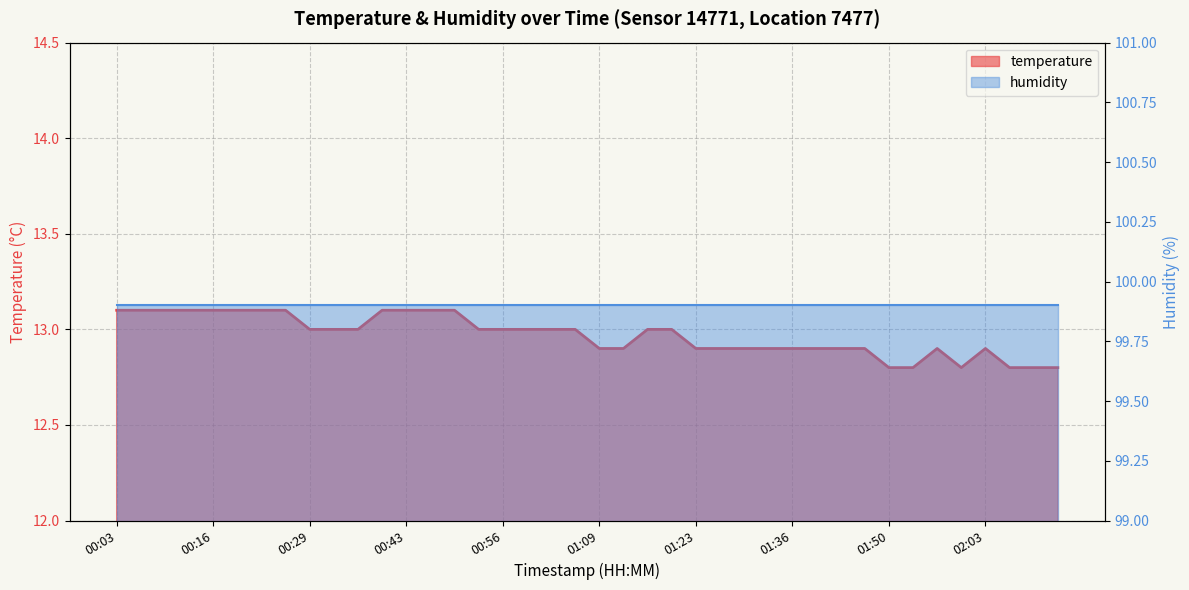

What is the label of the 30th point from the right?

00:36